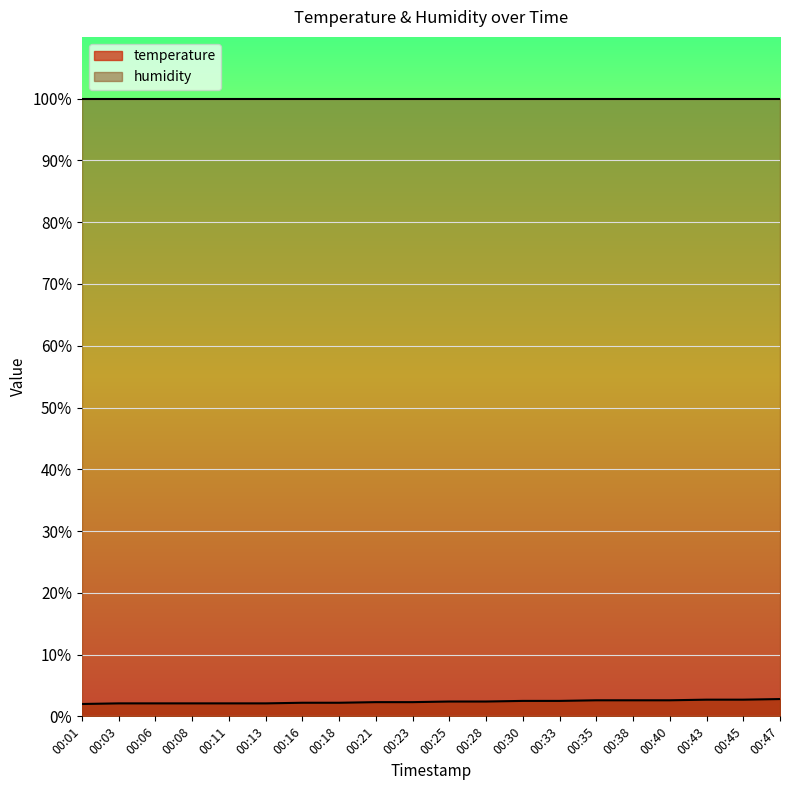

True or false: the data has more than 2 interior local peaks.

False